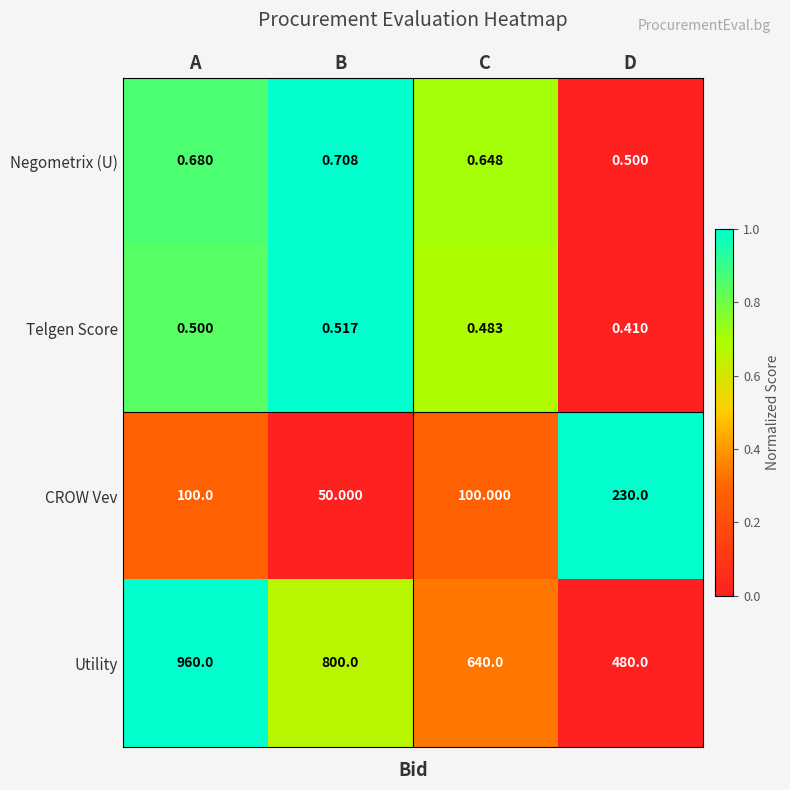

Which category has the lowest value in the CROW Vev series?

B